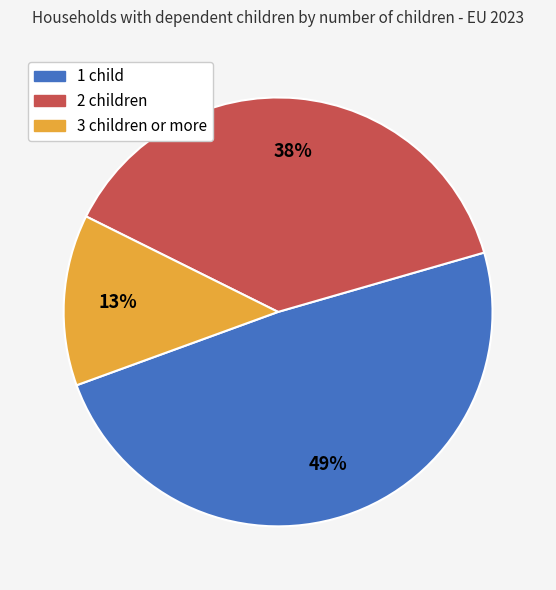

How many slices are in this pie chart?

3